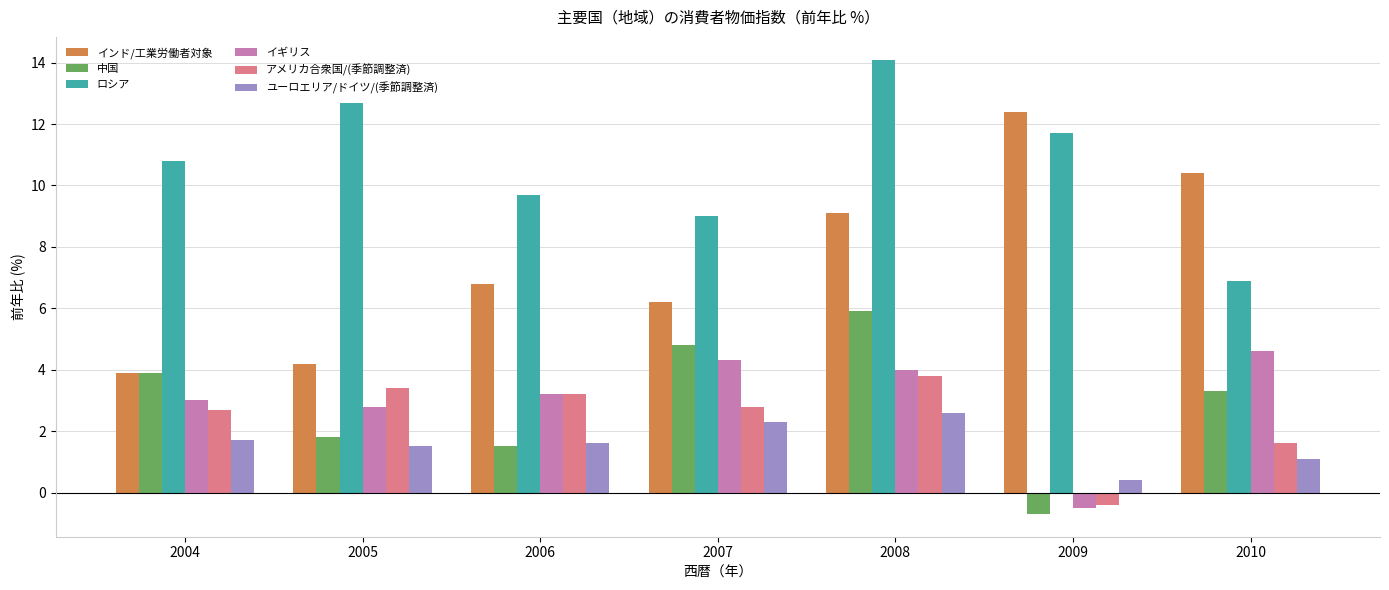

What is the value of the イギリス bar at the 4th from the left?

4.3